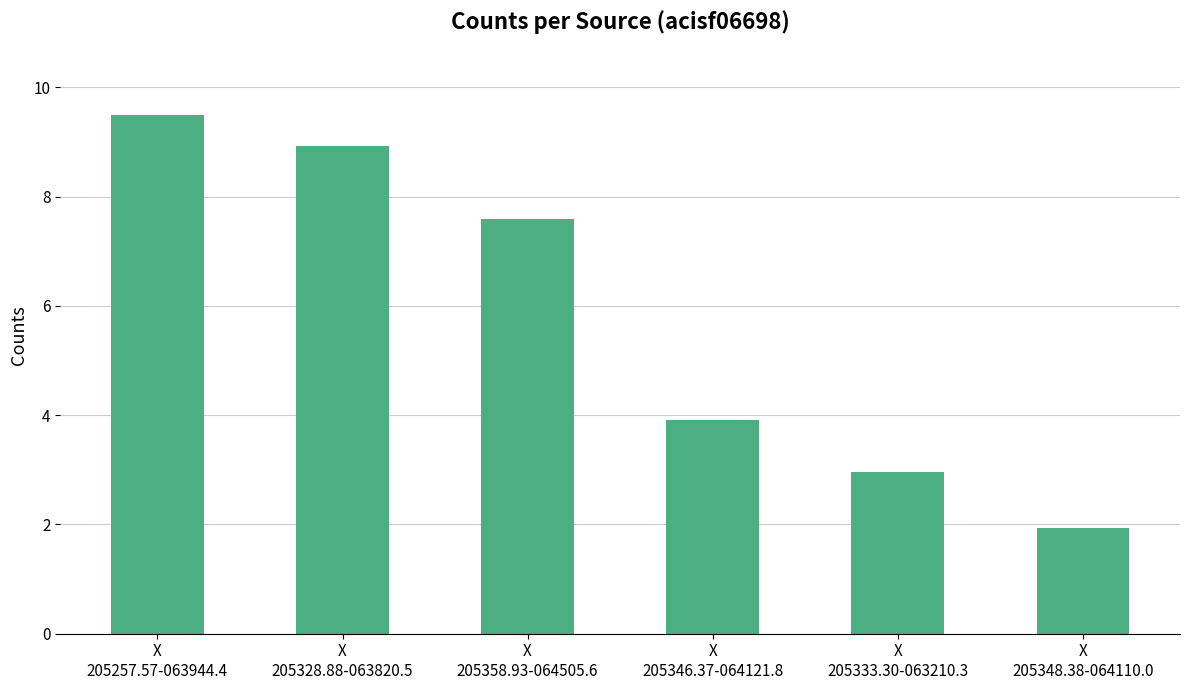

Rank the categories by value from lowest to highest.

X
205348.38-064110.0, X
205333.30-063210.3, X
205346.37-064121.8, X
205358.93-064505.6, X
205328.88-063820.5, X
205257.57-063944.4